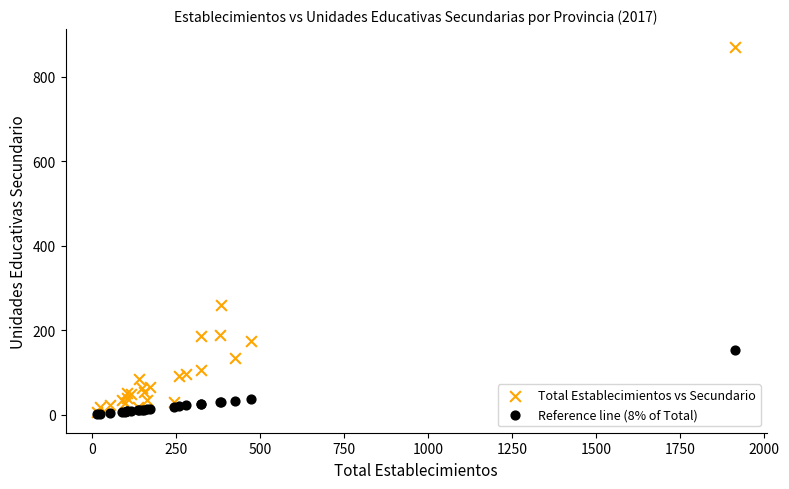

Across all series, what Y value is closest to 435?

259.0